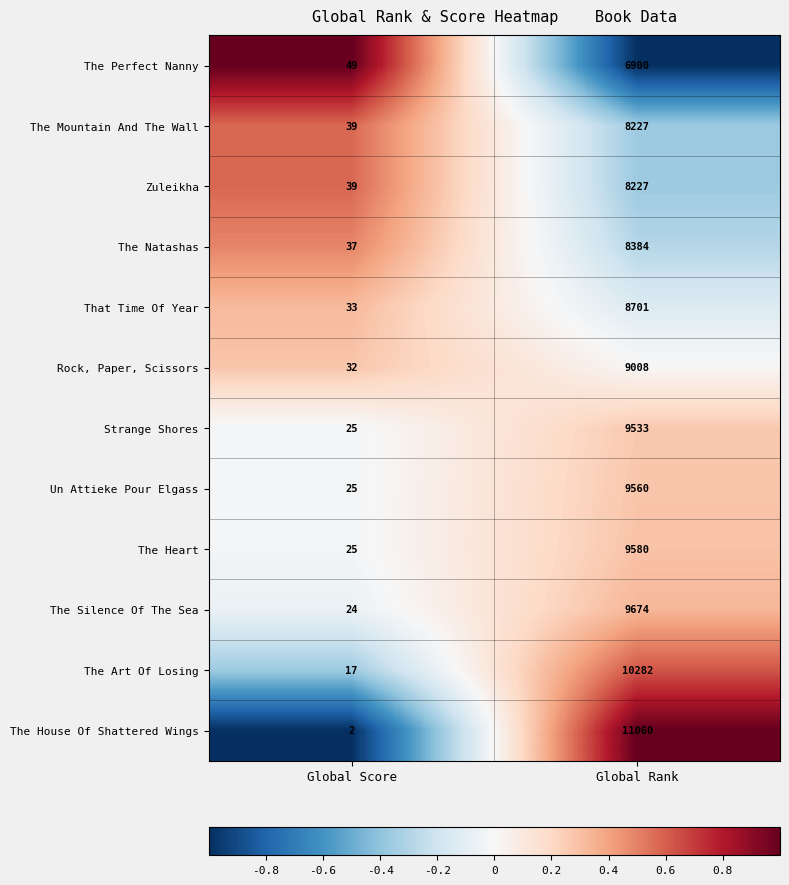

Which series has the largest total across all categories?

The House Of Shattered Wings